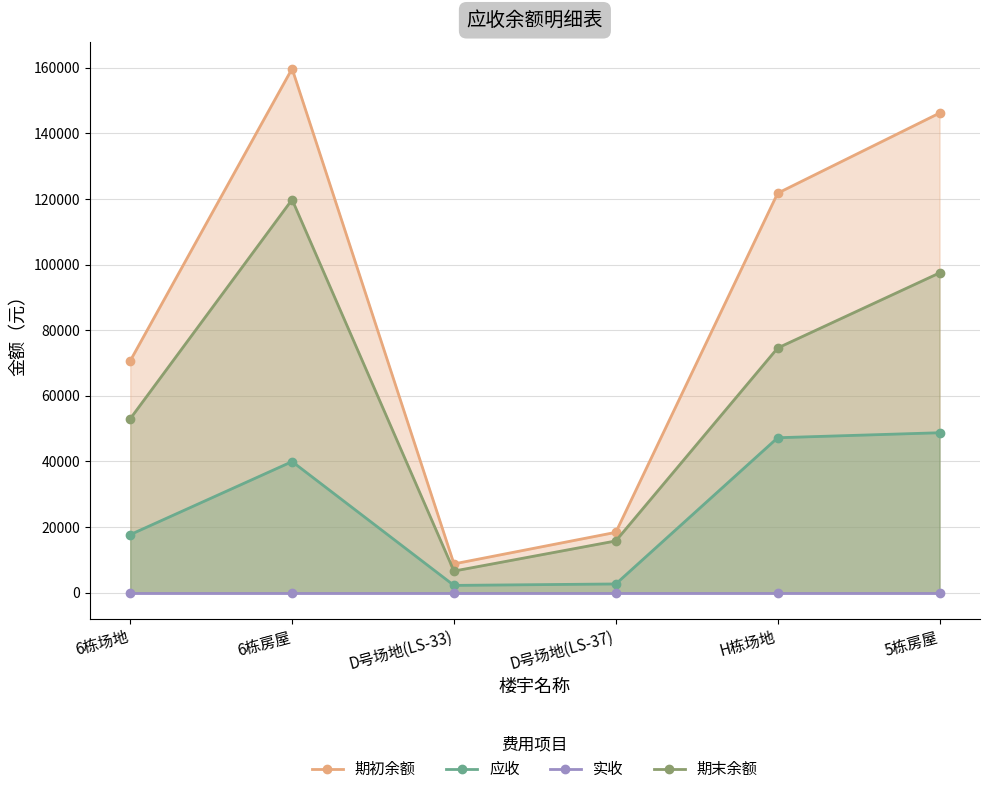

At which label does 期初余额 first exceed 121755?

6栋房屋